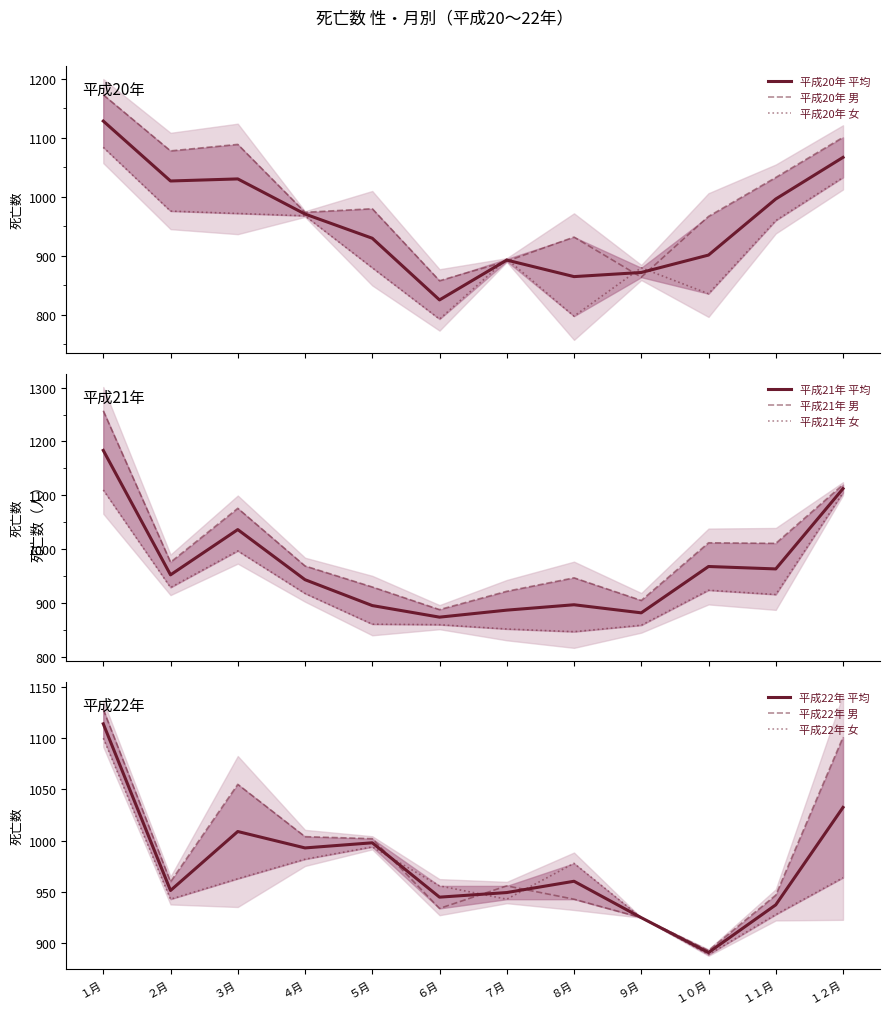

Is it true that 平成22年 平均 equals 949.5 at ７月?

True